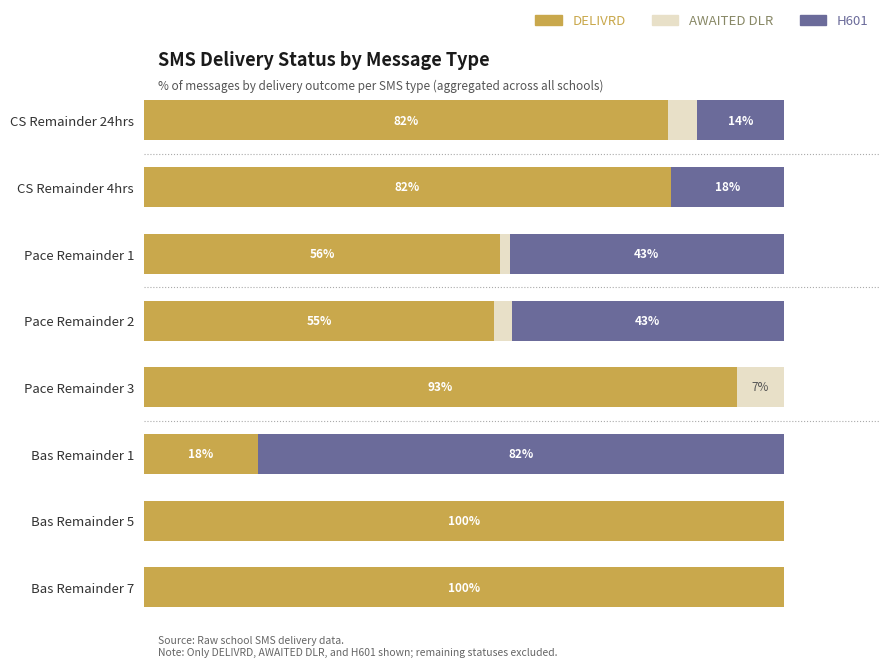

Where is DELIVRD nearest to the value 58?

Pace Remainder 1